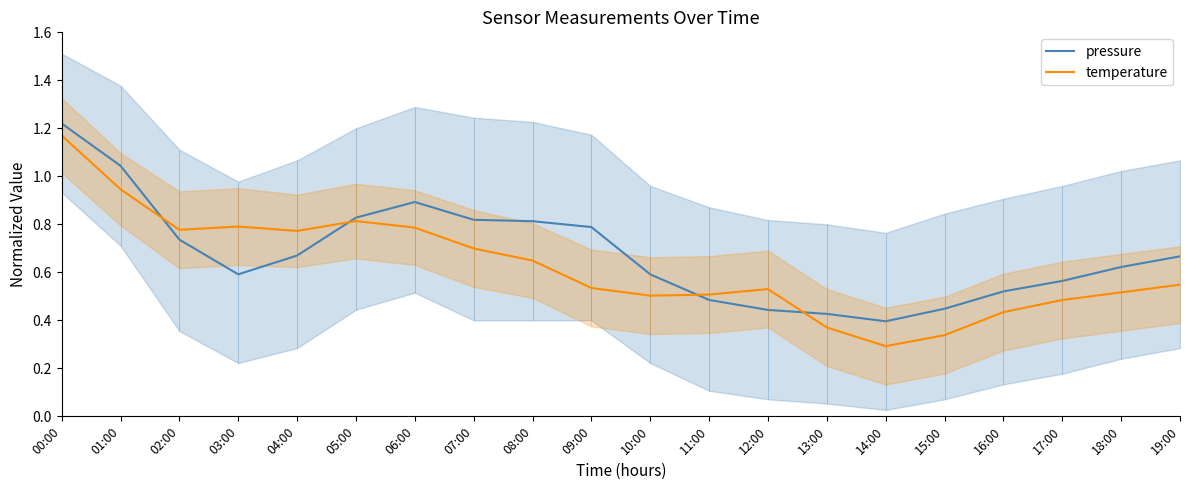

Which category has the highest value across all series?

00:00